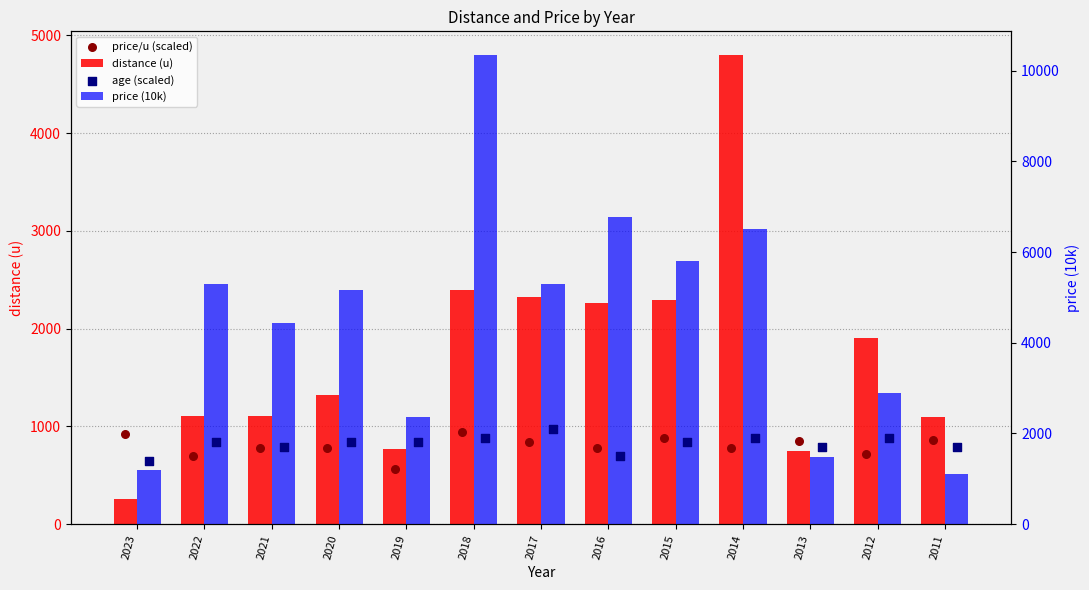

Which series contains the lowest Y value?

distance (u)